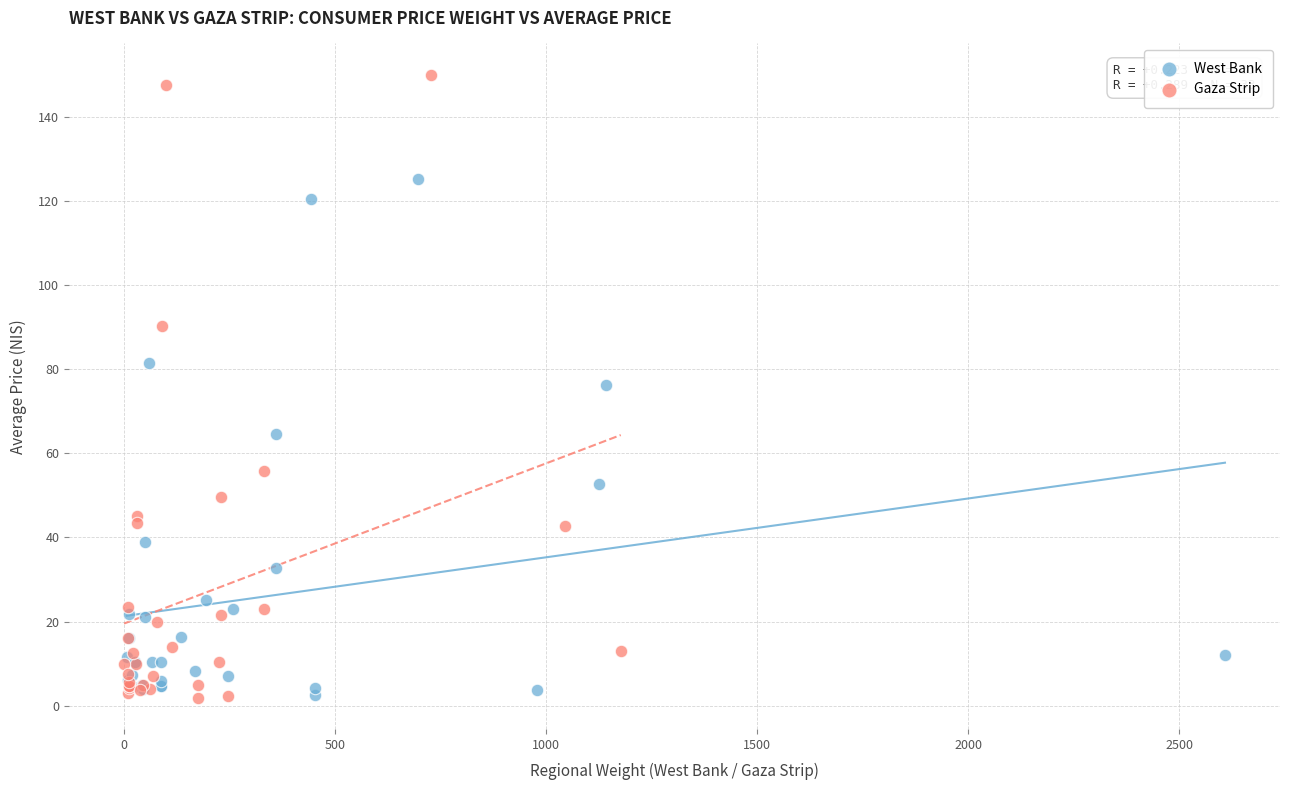

Which series has the widest spread of Y values?

Gaza Strip